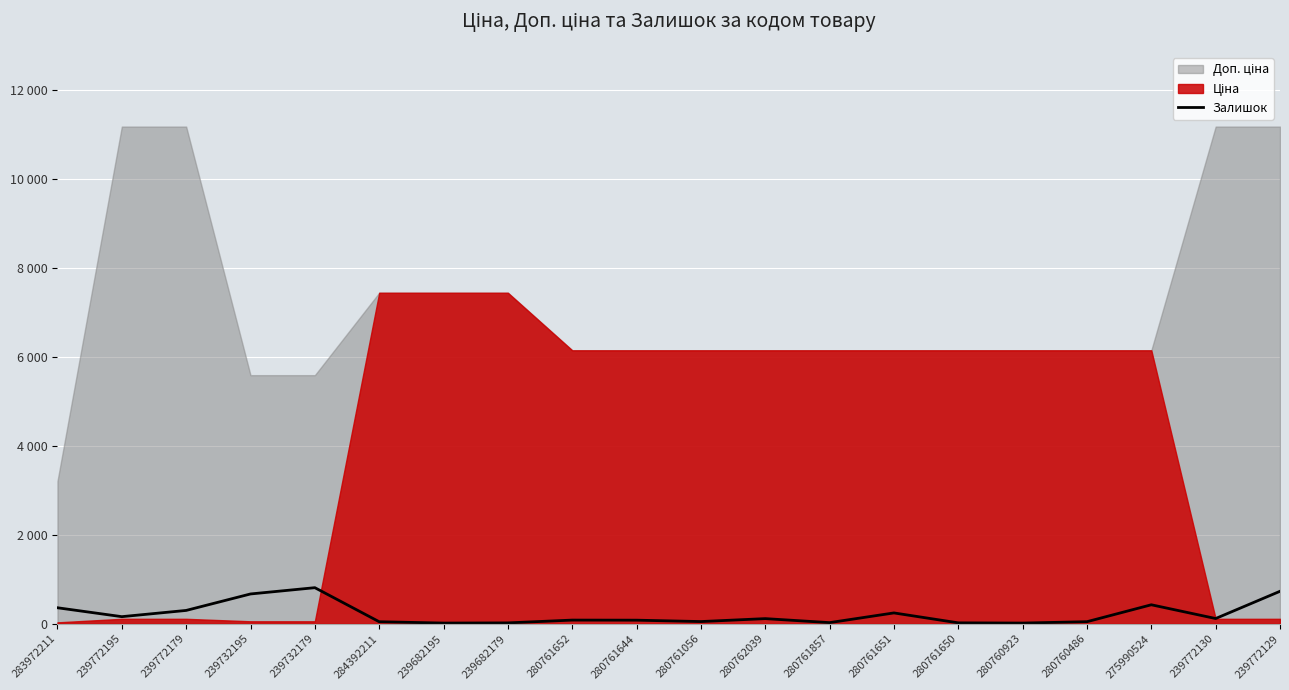

How many lines are shown in the chart?

1